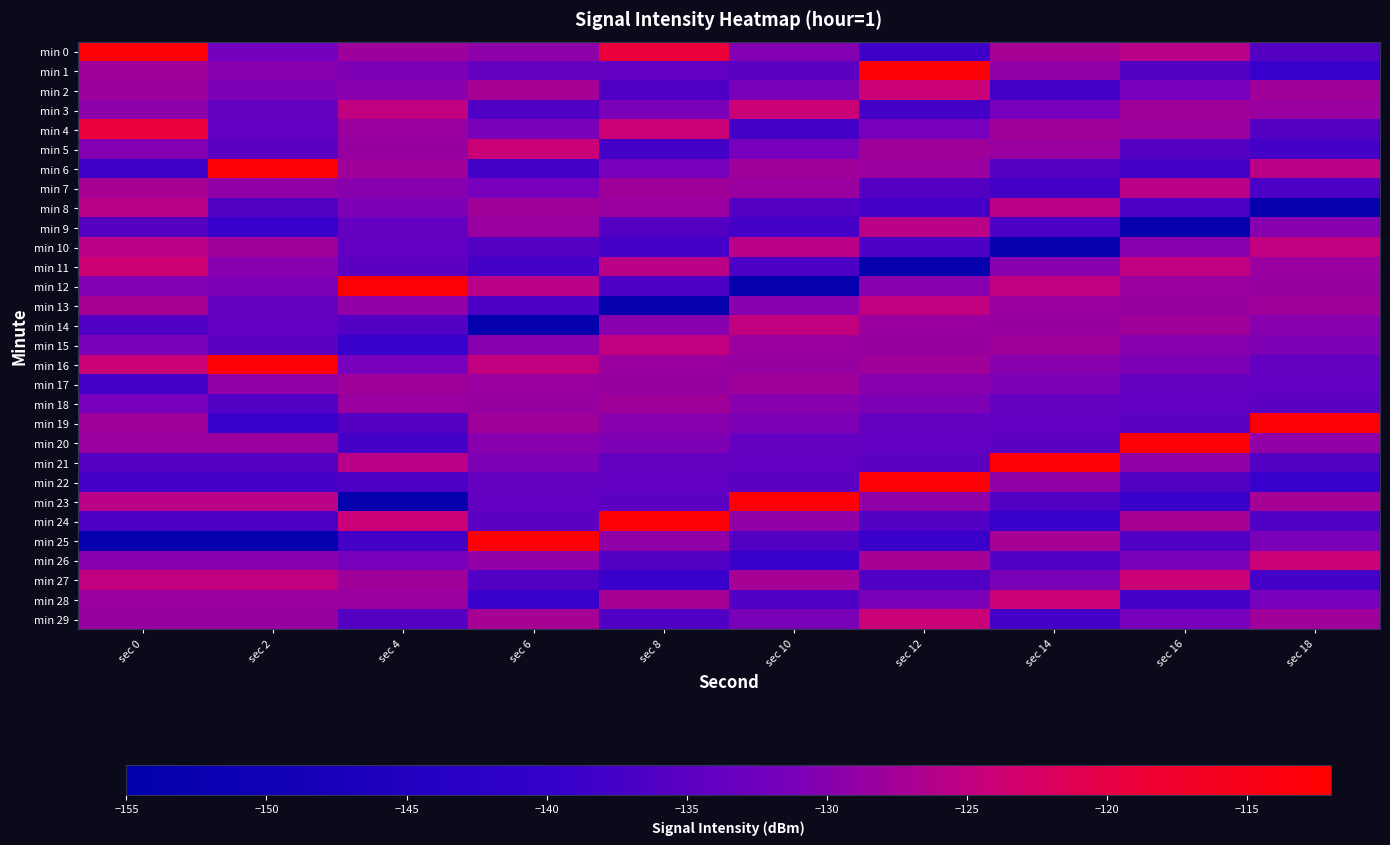

Reading left to right, transcribe all the data shown in this chart.

min 0: sec 0=-112.7	sec 2=-131.8	sec 4=-128.1	sec 6=-129.4	sec 8=-119.1	sec 10=-130.4	sec 12=-138.5	sec 14=-127.2	sec 16=-125.8	sec 18=-135.8
min 1: sec 0=-127.8	sec 2=-129.9	sec 4=-130.7	sec 6=-133.7	sec 8=-134.2	sec 10=-134.8	sec 12=-112.9	sec 14=-129.1	sec 16=-136.1	sec 18=-139.3
min 2: sec 0=-128.1	sec 2=-130.7	sec 4=-129.9	sec 6=-127.2	sec 8=-136.2	sec 10=-131.1	sec 12=-124.2	sec 14=-137.6	sec 16=-131.5	sec 18=-127.9
min 3: sec 0=-129.4	sec 2=-133.7	sec 4=-125.1	sec 6=-136.2	sec 8=-131.1	sec 10=-124.2	sec 12=-137.6	sec 14=-131.5	sec 16=-127.9	sec 18=-128.4
min 4: sec 0=-119.1	sec 2=-134.2	sec 4=-128.4	sec 6=-131.1	sec 8=-124.2	sec 10=-137.6	sec 12=-131.5	sec 14=-127.9	sec 16=-128.4	sec 18=-135.7
min 5: sec 0=-130.4	sec 2=-134.8	sec 4=-128.6	sec 6=-124.2	sec 8=-137.6	sec 10=-131.5	sec 12=-127.9	sec 14=-128.4	sec 16=-135.7	sec 18=-137.8
min 6: sec 0=-138.5	sec 2=-112.9	sec 4=-127.8	sec 6=-137.6	sec 8=-131.5	sec 10=-127.9	sec 12=-128.4	sec 14=-135.7	sec 16=-137.8	sec 18=-125.7
min 7: sec 0=-127.2	sec 2=-129.1	sec 4=-129.9	sec 6=-131.5	sec 8=-127.9	sec 10=-128.4	sec 12=-135.7	sec 14=-137.8	sec 16=-125.7	sec 18=-136.7
min 8: sec 0=-125.8	sec 2=-136.1	sec 4=-130.7	sec 6=-127.9	sec 8=-128.4	sec 10=-135.7	sec 12=-137.8	sec 14=-125.7	sec 16=-136.7	sec 18=-153.9
min 9: sec 0=-135.8	sec 2=-139.3	sec 4=-133.7	sec 6=-128.4	sec 8=-135.7	sec 10=-137.8	sec 12=-125.7	sec 14=-136.7	sec 16=-153.9	sec 18=-129.9
min 10: sec 0=-125.6	sec 2=-127.8	sec 4=-134.2	sec 6=-135.7	sec 8=-137.8	sec 10=-125.7	sec 12=-136.7	sec 14=-153.9	sec 16=-129.9	sec 18=-125.1
min 11: sec 0=-123.8	sec 2=-129.9	sec 4=-134.8	sec 6=-137.8	sec 8=-125.7	sec 10=-136.7	sec 12=-153.9	sec 14=-129.9	sec 16=-125.1	sec 18=-128.4
min 12: sec 0=-130.6	sec 2=-130.7	sec 4=-112.9	sec 6=-125.7	sec 8=-136.7	sec 10=-153.9	sec 12=-129.9	sec 14=-125.1	sec 16=-128.4	sec 18=-128.6
min 13: sec 0=-127.2	sec 2=-133.7	sec 4=-129.1	sec 6=-136.7	sec 8=-153.9	sec 10=-129.9	sec 12=-125.1	sec 14=-128.4	sec 16=-128.6	sec 18=-127.8
min 14: sec 0=-136.2	sec 2=-134.2	sec 4=-136.1	sec 6=-153.9	sec 8=-129.9	sec 10=-125.1	sec 12=-128.4	sec 14=-128.6	sec 16=-127.8	sec 18=-129.9
min 15: sec 0=-131.1	sec 2=-134.8	sec 4=-139.3	sec 6=-129.9	sec 8=-125.1	sec 10=-128.4	sec 12=-128.6	sec 14=-127.8	sec 16=-129.9	sec 18=-130.7
min 16: sec 0=-124.2	sec 2=-112.9	sec 4=-131.5	sec 6=-125.1	sec 8=-128.4	sec 10=-128.6	sec 12=-127.8	sec 14=-129.9	sec 16=-130.7	sec 18=-133.7
min 17: sec 0=-137.6	sec 2=-129.1	sec 4=-127.9	sec 6=-128.4	sec 8=-128.6	sec 10=-127.8	sec 12=-129.9	sec 14=-130.7	sec 16=-133.7	sec 18=-134.2
min 18: sec 0=-131.5	sec 2=-136.1	sec 4=-128.4	sec 6=-128.6	sec 8=-127.8	sec 10=-129.9	sec 12=-130.7	sec 14=-133.7	sec 16=-134.2	sec 18=-134.8
min 19: sec 0=-127.9	sec 2=-139.3	sec 4=-135.7	sec 6=-127.8	sec 8=-129.9	sec 10=-130.7	sec 12=-133.7	sec 14=-134.2	sec 16=-134.8	sec 18=-112.9
min 20: sec 0=-128.4	sec 2=-128.4	sec 4=-137.8	sec 6=-129.9	sec 8=-130.7	sec 10=-133.7	sec 12=-134.2	sec 14=-134.8	sec 16=-112.9	sec 18=-129.1
min 21: sec 0=-135.7	sec 2=-135.7	sec 4=-125.7	sec 6=-130.7	sec 8=-133.7	sec 10=-134.2	sec 12=-134.8	sec 14=-112.9	sec 16=-129.1	sec 18=-136.1
min 22: sec 0=-137.8	sec 2=-137.8	sec 4=-136.7	sec 6=-133.7	sec 8=-134.2	sec 10=-134.8	sec 12=-112.9	sec 14=-129.1	sec 16=-136.1	sec 18=-139.3
min 23: sec 0=-125.7	sec 2=-125.7	sec 4=-153.9	sec 6=-134.2	sec 8=-134.8	sec 10=-112.9	sec 12=-129.1	sec 14=-136.1	sec 16=-139.3	sec 18=-127.2
min 24: sec 0=-136.7	sec 2=-136.7	sec 4=-124.2	sec 6=-134.8	sec 8=-112.9	sec 10=-129.1	sec 12=-136.1	sec 14=-139.3	sec 16=-127.2	sec 18=-136.2
min 25: sec 0=-153.9	sec 2=-153.9	sec 4=-137.6	sec 6=-112.9	sec 8=-129.1	sec 10=-136.1	sec 12=-139.3	sec 14=-127.2	sec 16=-136.2	sec 18=-131.1
min 26: sec 0=-129.9	sec 2=-129.9	sec 4=-131.5	sec 6=-129.1	sec 8=-136.1	sec 10=-139.3	sec 12=-127.2	sec 14=-136.2	sec 16=-131.1	sec 18=-124.2
min 27: sec 0=-125.1	sec 2=-125.1	sec 4=-127.9	sec 6=-136.1	sec 8=-139.3	sec 10=-127.2	sec 12=-136.2	sec 14=-131.1	sec 16=-124.2	sec 18=-137.6
min 28: sec 0=-128.4	sec 2=-128.4	sec 4=-128.4	sec 6=-139.3	sec 8=-127.2	sec 10=-136.2	sec 12=-131.1	sec 14=-124.2	sec 16=-137.6	sec 18=-131.5
min 29: sec 0=-128.6	sec 2=-128.6	sec 4=-135.7	sec 6=-127.2	sec 8=-136.2	sec 10=-131.1	sec 12=-124.2	sec 14=-137.6	sec 16=-131.5	sec 18=-127.9